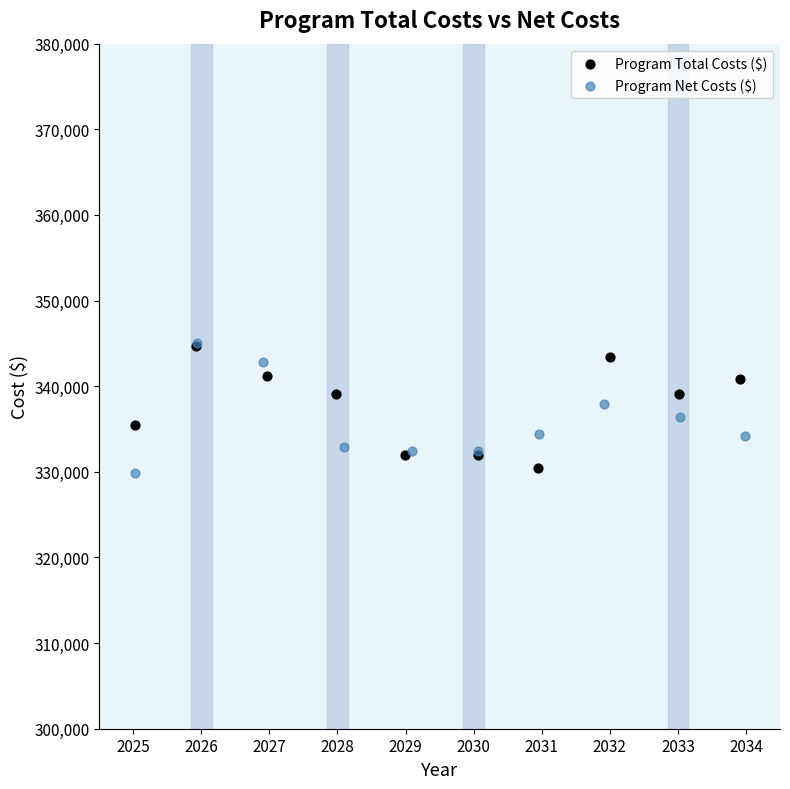

Which series has the widest spread of Y values?

Program Net Costs ($)